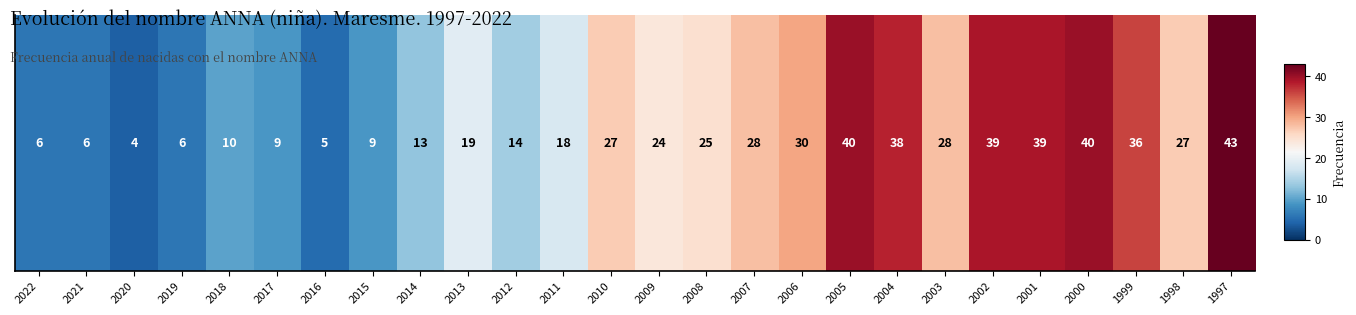

Count the number of values greater than 25.

12